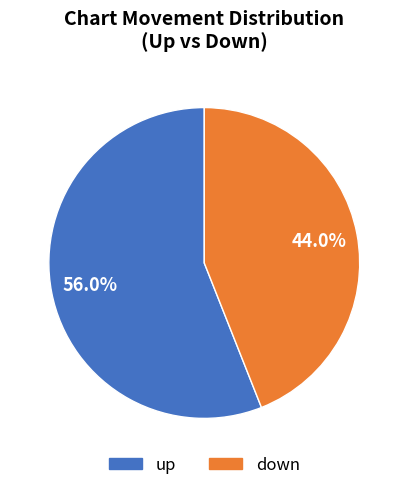

To the nearest percent, what percentage of the pie is up?

56%